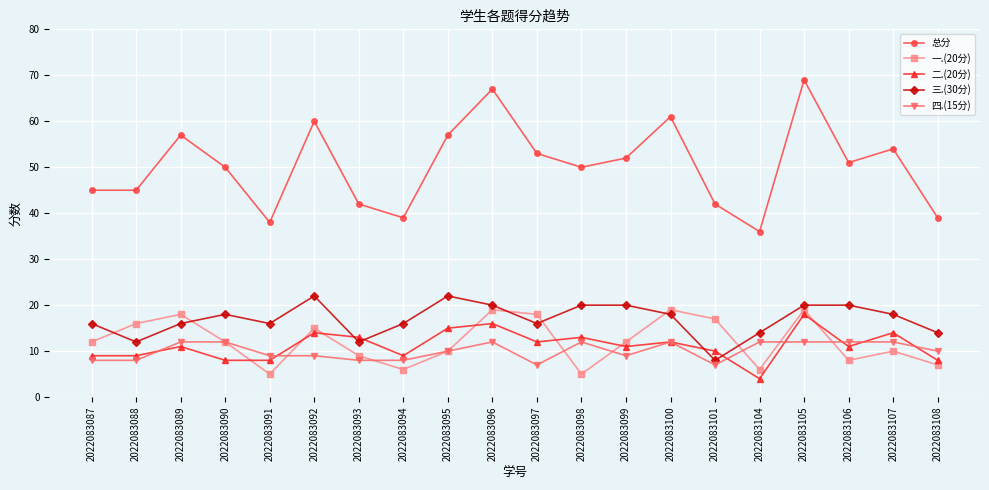

Which category has the lowest value in the 总分 series?

2022083104